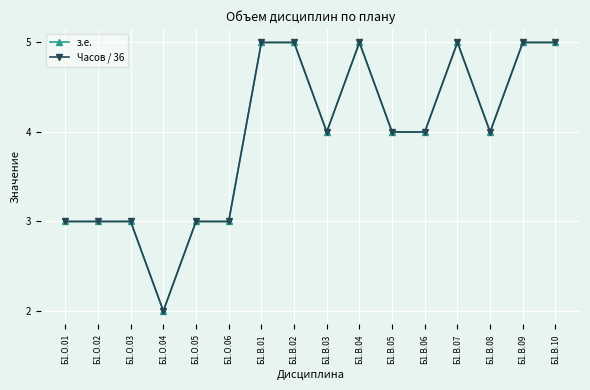

What is the maximum value shown in the chart?

5